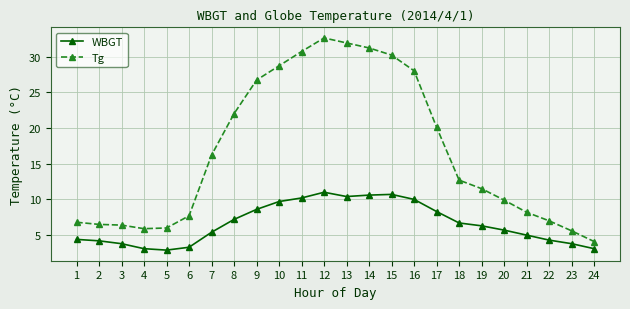

Which series changed the most between 1 and 13?

Tg